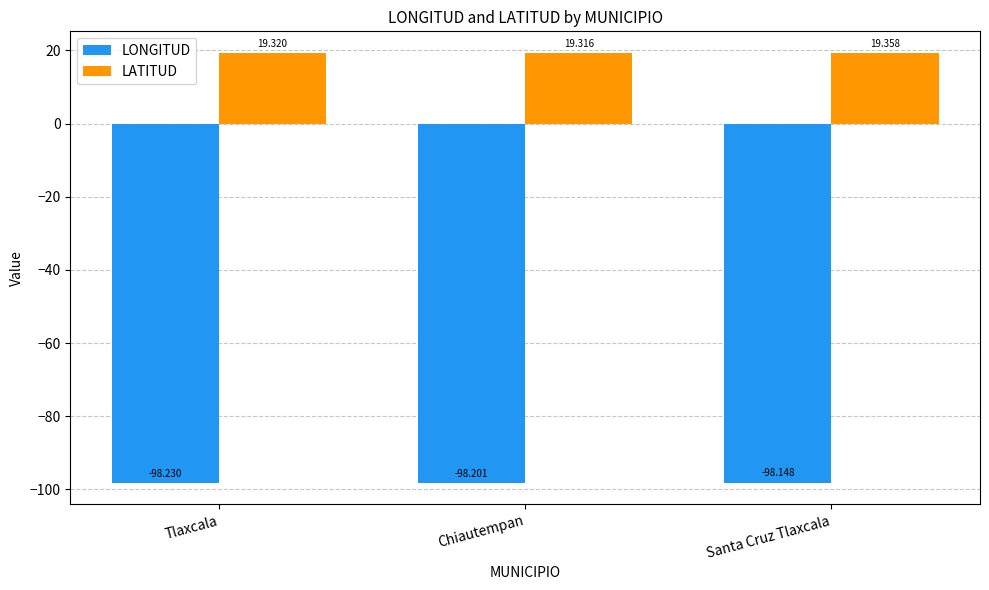

Which series has the largest range (max minus min)?

LONGITUD